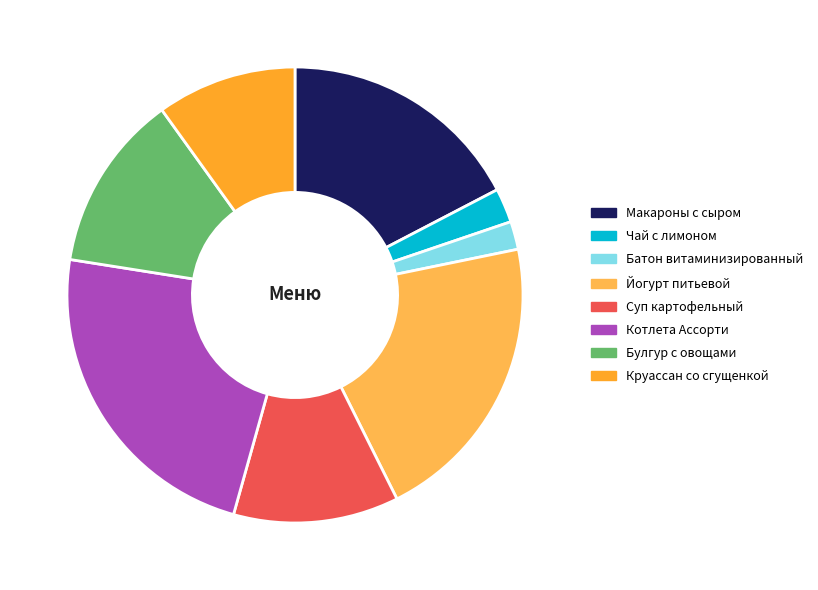

Is it true that Круассан со сгущенкой is 20% of the pie?

False